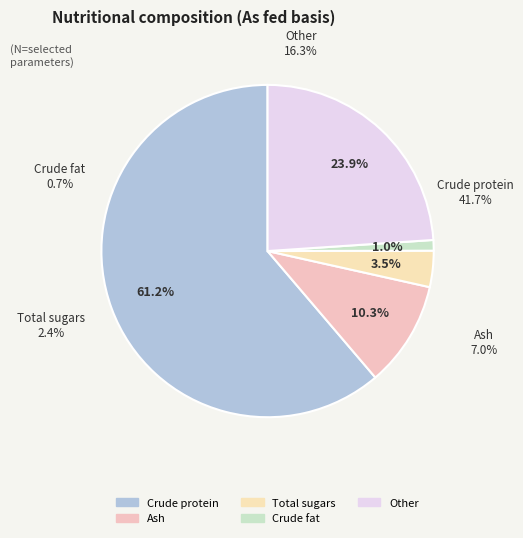

How many slices are in this pie chart?

5